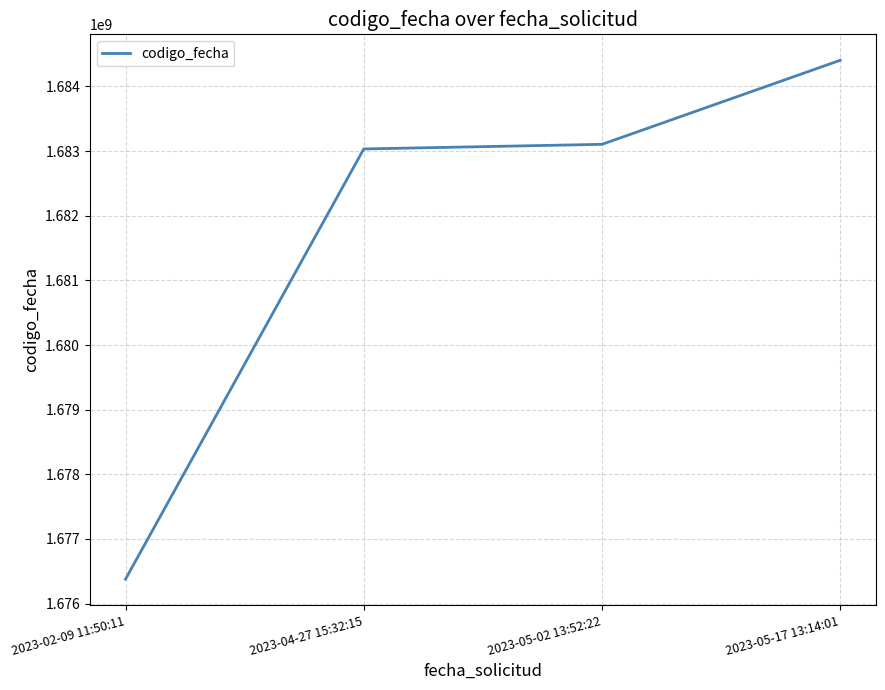

What value does the data have at 2023-04-27 15:32:15, to the nearest 10?

1683032750